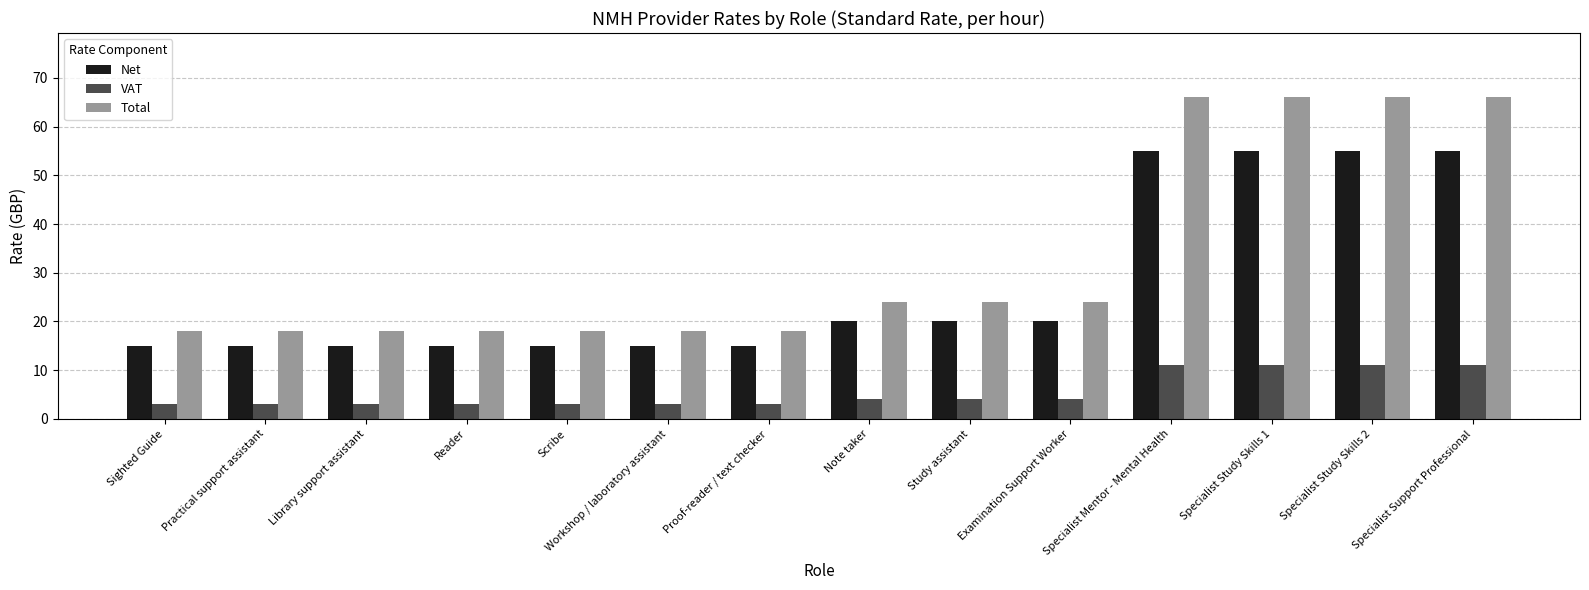

How many VAT values are between 3 and 11?

14